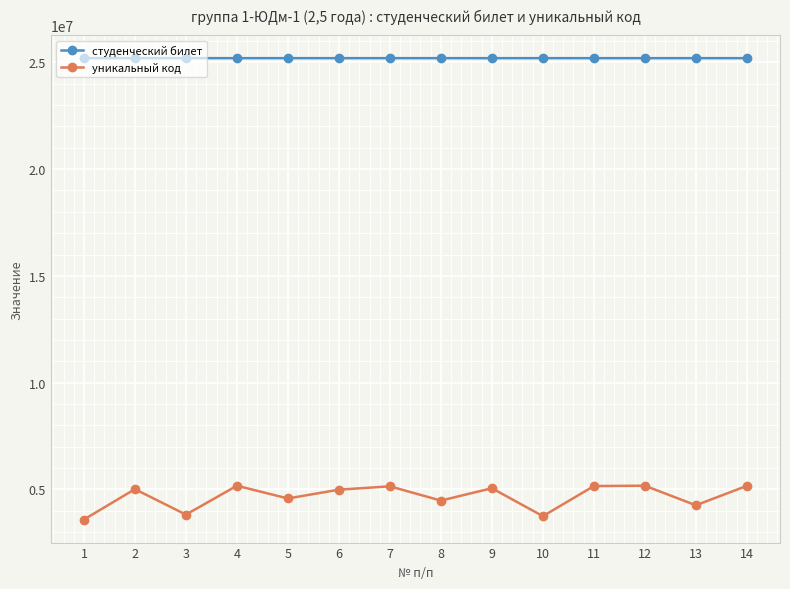

What is the minimum value for студенческий билет?

25200357